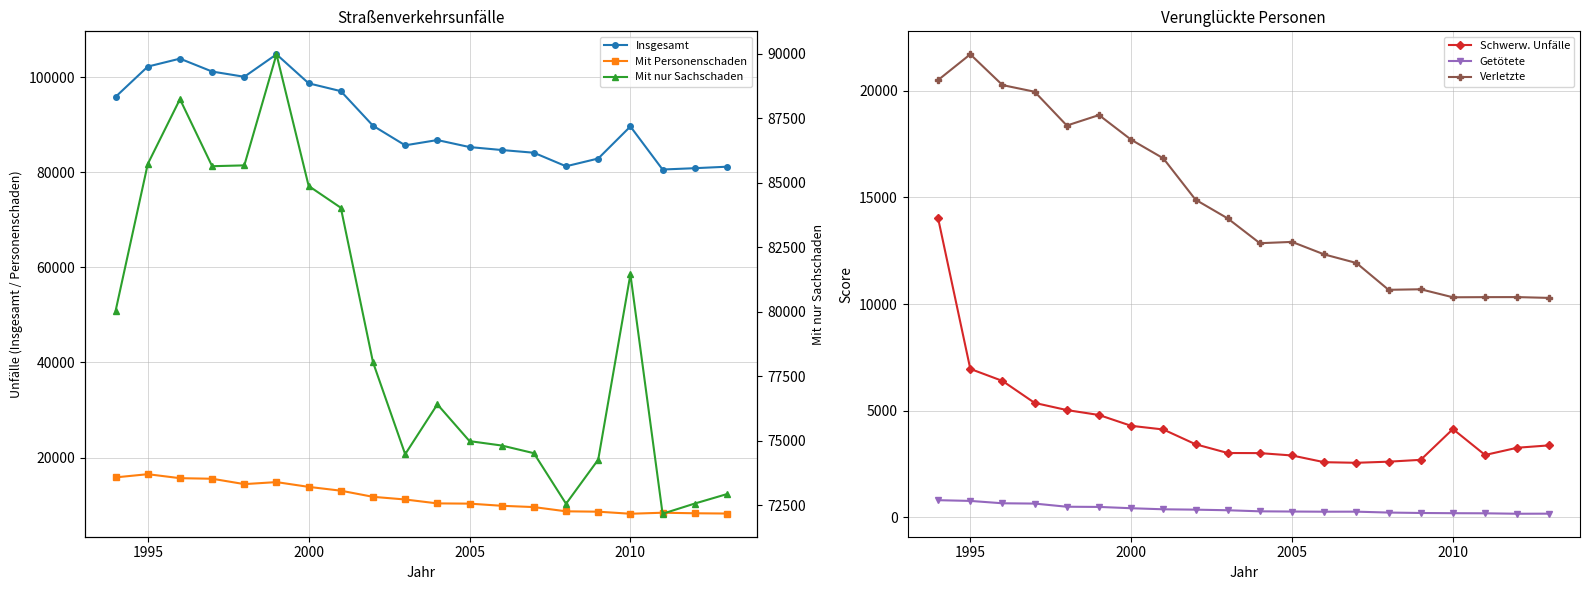

Reading left to right, list all the values displayed in this chart.

Insgesamt: 95863	102223	103892	101178	100079	104805	98702	97057	89783	85663	86771	85298	84675	84105	81255	82889	89629	80574	80854	81165
Mit Personenschaden: 15827	16499	15659	15541	14410	14835	13830	13029	11738	11179	10355	10307	9854	9581	8690	8613	8179	8395	8280	8225
Schwerw. Unfälle: 14020	6959	6395	5365	5029	4798	4290	4118	3426	3015	3010	2899	2584	2556	2608	2695	4138	2922	3262	3374
Getötete: 802	768	657	643	495	486	425	375	358	330	280	270	262	264	222	202	192	187	166	170
Verletzte: 20507	21714	20271	19958	18373	18864	17708	16834	14896	14018	12855	12916	12329	11927	10669	10694	10318	10325	10327	10289
Mit nur Sachschaden: 80036	85724	88233	85637	85669	89970	84872	84028	78045	74484	76416	74991	74821	74524	72565	74276	81450	72179	72574	72940